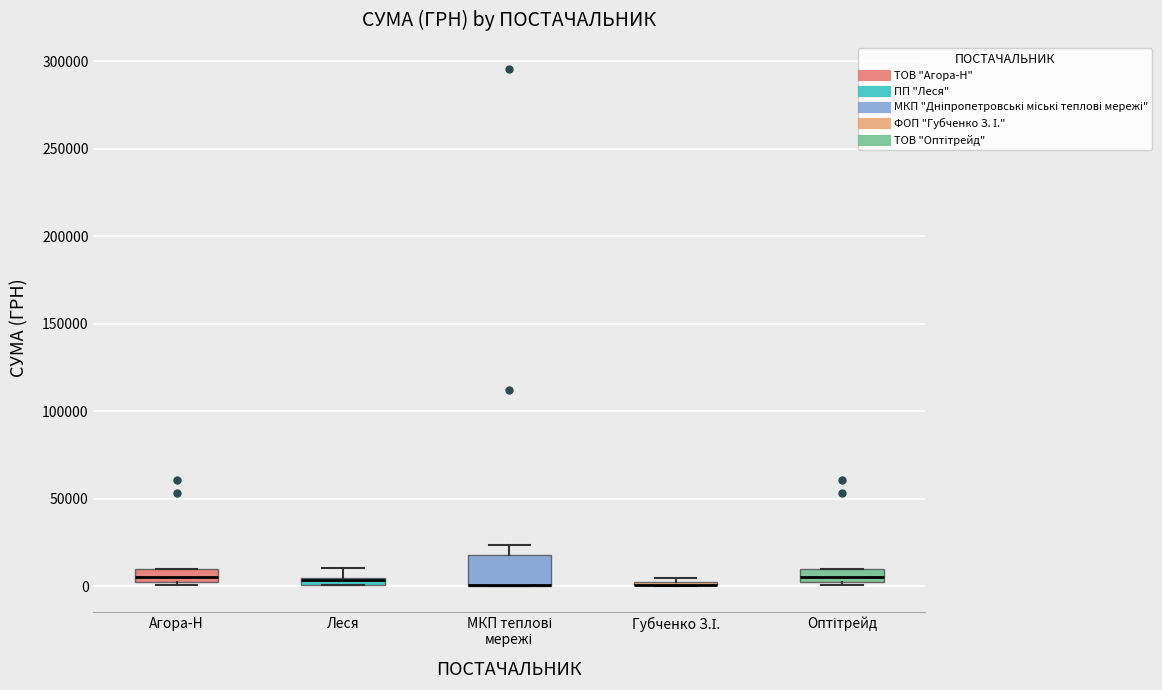

Where is the upper edge of the box for Агора-Н on the y-axis? The values are not printed on the chart, so give them approximately, as read against the axis.

10000